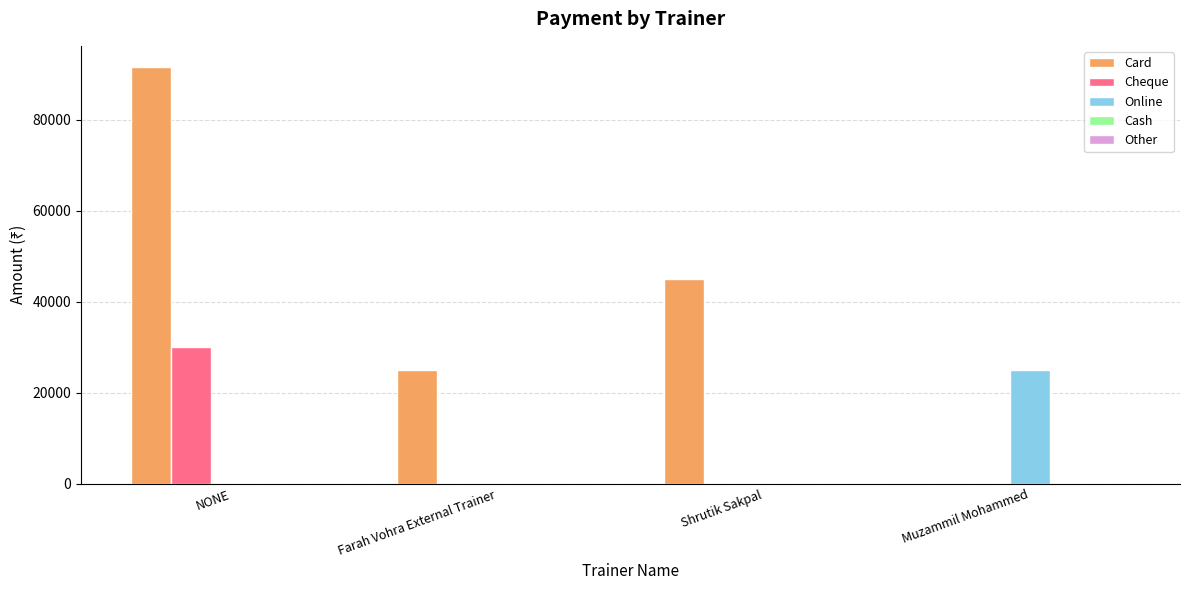

Is it true that Online equals 25000 at Muzammil Mohammed?

True